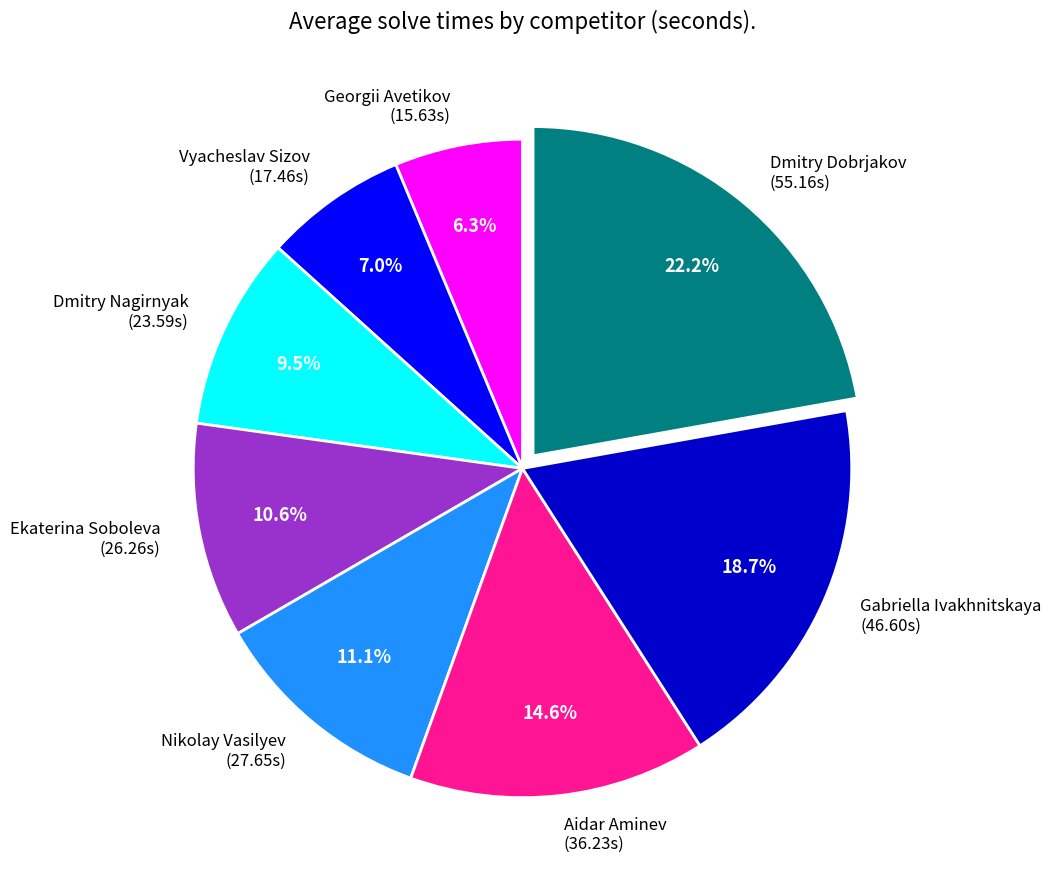

How many segments does this pie chart have?

8